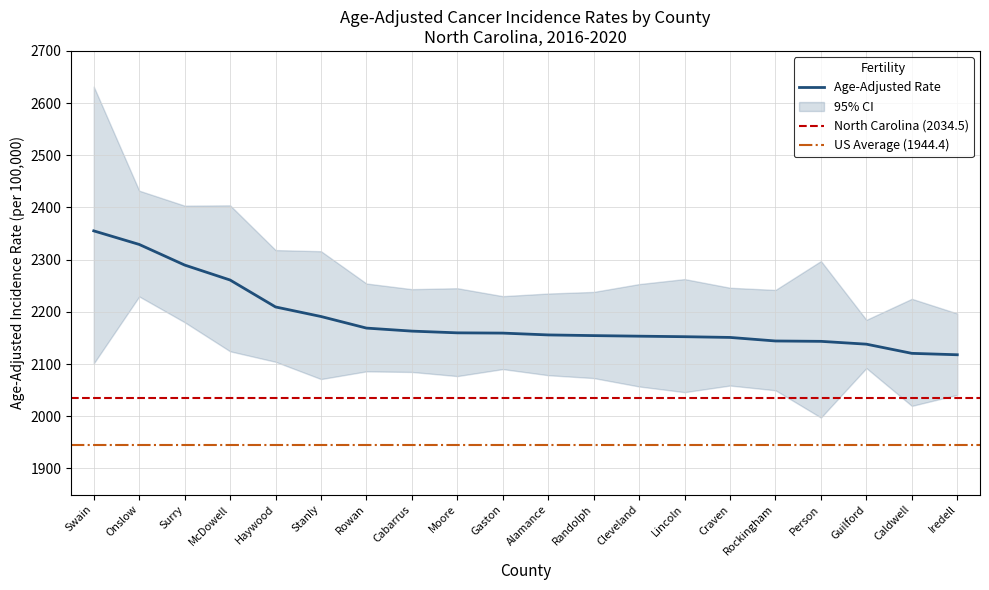

Rank the categories by value from lowest to highest.

Iredell, Caldwell, Guilford, Person, Rockingham, Craven, Lincoln, Cleveland, Randolph, Alamance, Gaston, Moore, Cabarrus, Rowan, Stanly, Haywood, McDowell, Surry, Onslow, Swain